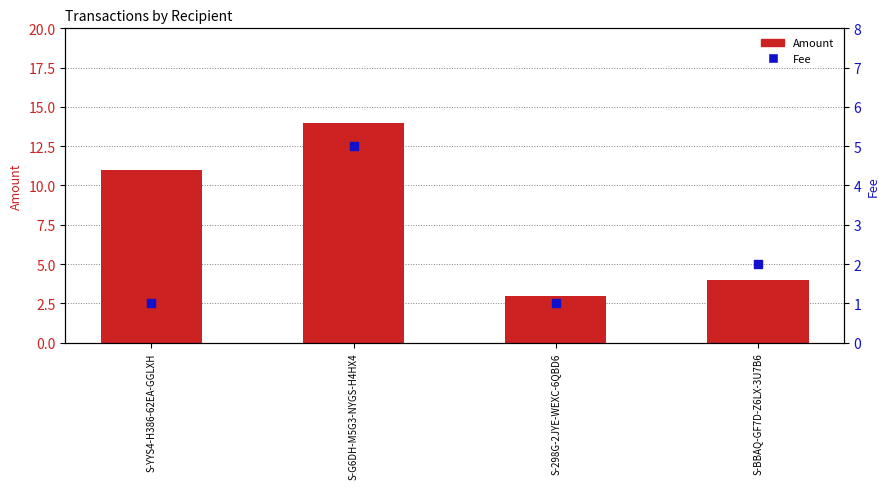

Which series has the largest total across all categories?

Amount